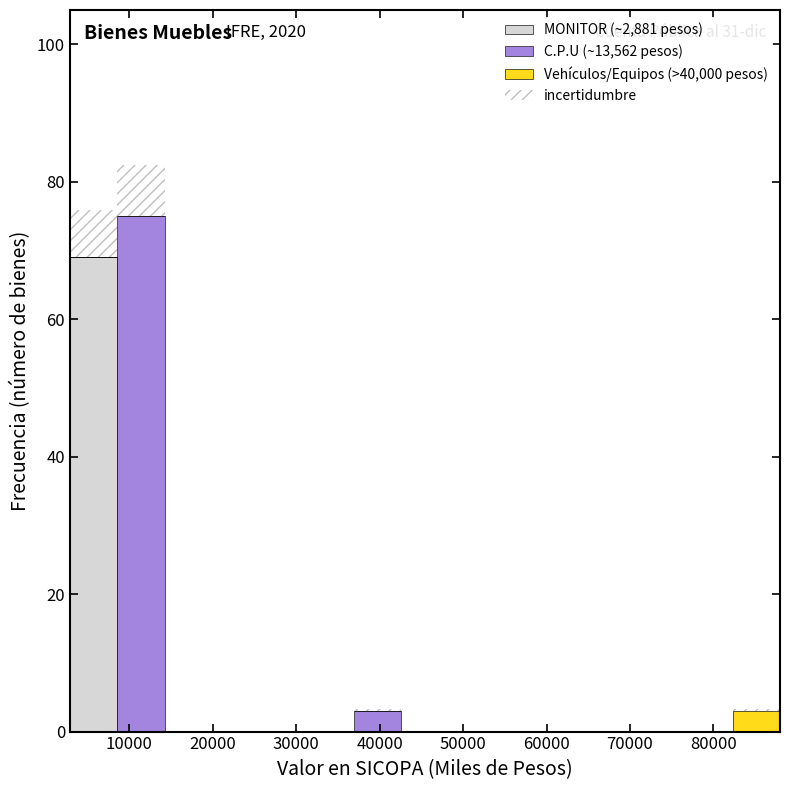

Which range on the x-axis has the tallest stacked bar (by total height)?

9000 to 14000